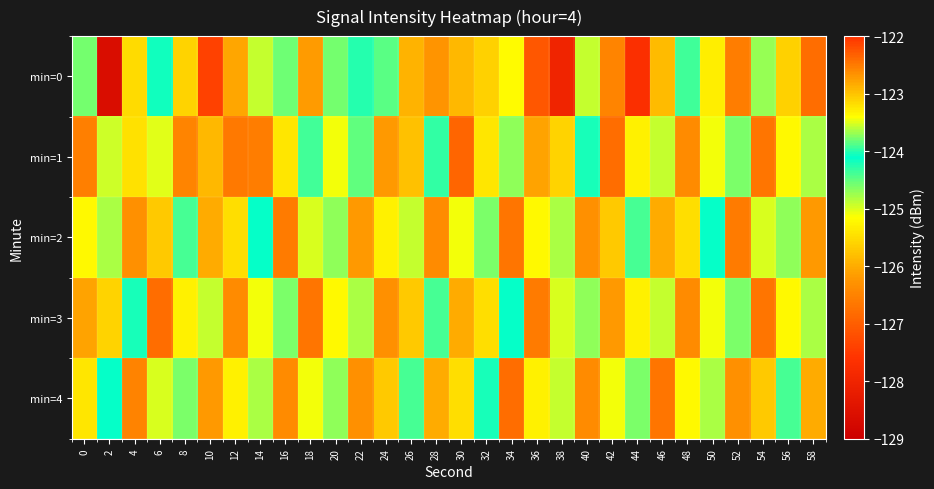

Reading right to left, list all the values displayed in this chart.

min=0: 58=-126.8	56=-125.6	54=-124.7	52=-126.6	50=-125.3	48=-124.4	46=-125.8	44=-127.7	42=-126.5	40=-124.9	38=-128.0	36=-122.3	34=-125.2	32=-125.6	30=-125.9	28=-126.2	26=-125.9	24=-124.5	22=-124.3	20=-124.6	18=-126.2	16=-124.6	14=-124.9	12=-126.1	10=-127.4	8=-125.6	6=-124.2	4=-123.2	2=-128.6	0=-124.6
min=1: 58=-124.8	56=-125.2	54=-126.7	52=-124.6	50=-125.1	48=-126.4	46=-124.9	44=-125.3	42=-126.8	40=-124.2	38=-125.6	36=-126.1	34=-124.7	32=-125.4	30=-126.9	28=-124.3	26=-125.8	24=-126.2	22=-124.5	20=-125.1	18=-123.9	16=-125.4	14=-126.6	12=-126.6	10=-125.9	8=-126.5	6=-123.5	4=-125.4	2=-123.5	0=-126.6
min=2: 58=-126.2	56=-124.7	54=-125.0	52=-126.6	50=-124.1	48=-125.5	46=-126.0	44=-124.4	42=-125.7	40=-126.3	38=-124.8	36=-125.2	34=-126.7	32=-124.6	30=-125.1	28=-126.4	26=-124.9	24=-125.3	22=-126.2	20=-124.7	18=-125.0	16=-126.6	14=-124.1	12=-125.5	10=-126.0	8=-124.4	6=-125.7	4=-126.3	2=-124.8	0=-125.2
min=3: 58=-124.8	56=-125.2	54=-126.7	52=-124.6	50=-125.1	48=-126.4	46=-124.9	44=-125.3	42=-126.2	40=-124.7	38=-125.0	36=-126.6	34=-124.1	32=-125.5	30=-126.0	28=-124.4	26=-125.7	24=-126.3	22=-124.8	20=-125.2	18=-126.7	16=-124.6	14=-125.1	12=-126.4	10=-124.9	8=-125.3	6=-126.8	4=-124.2	2=-125.6	0=-126.1
min=4: 58=-126.0	56=-124.4	54=-125.7	52=-126.3	50=-124.8	48=-125.2	46=-126.7	44=-124.6	42=-125.1	40=-126.4	38=-124.9	36=-125.3	34=-126.8	32=-124.2	30=-125.5	28=-126.0	26=-124.4	24=-125.7	22=-126.3	20=-124.7	18=-125.1	16=-126.4	14=-124.8	12=-125.3	10=-126.2	8=-124.6	6=-125.0	4=-126.5	2=-124.1	0=-125.4